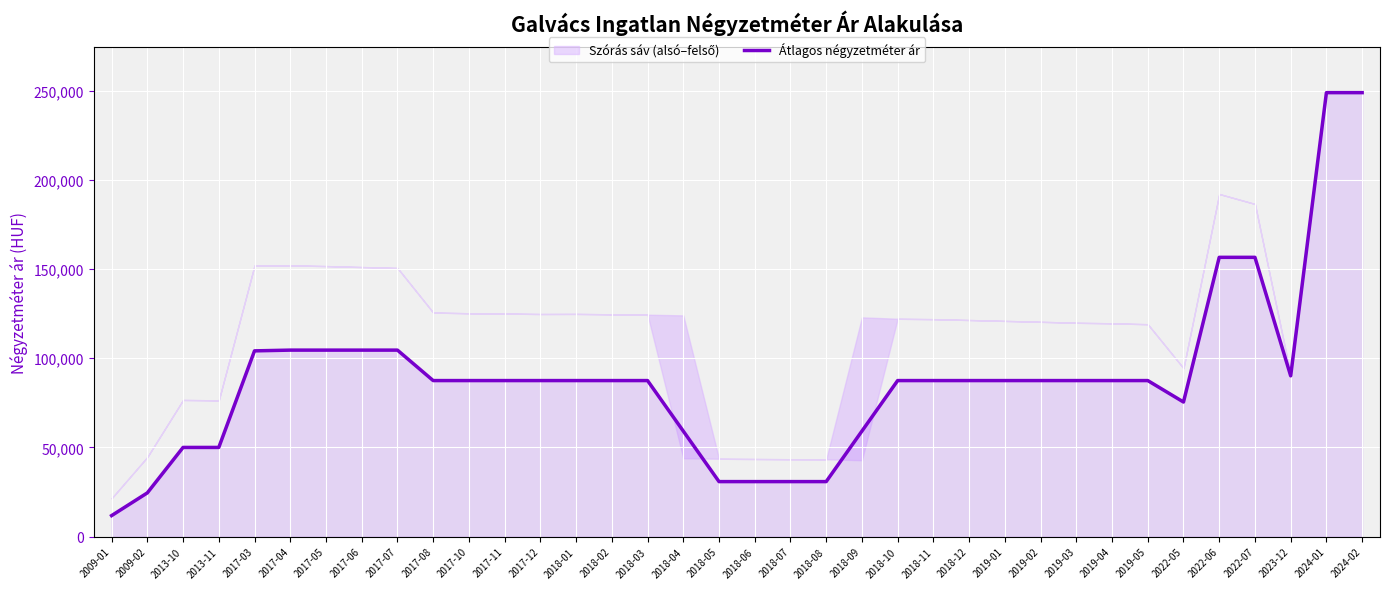

Reading left to right, what are all the values shown in this chart?

2009-01=11764	2009-02=24509	2013-10=50000	2013-11=50000	2017-03=104166	2017-04=104583	2017-05=104583	2017-06=104583	2017-07=104583	2017-08=87500	2017-10=87500	2017-11=87500	2017-12=87500	2018-01=87500	2018-02=87500	2018-03=87500	2018-04=59166	2018-05=30833	2018-06=30833	2018-07=30833	2018-08=30833	2018-09=59166	2018-10=87500	2018-11=87500	2018-12=87500	2019-01=87500	2019-02=87500	2019-03=87500	2019-04=87500	2019-05=87500	2022-05=75471	2022-06=156626	2022-07=156626	2023-12=90163	2024-01=249000	2024-02=249000